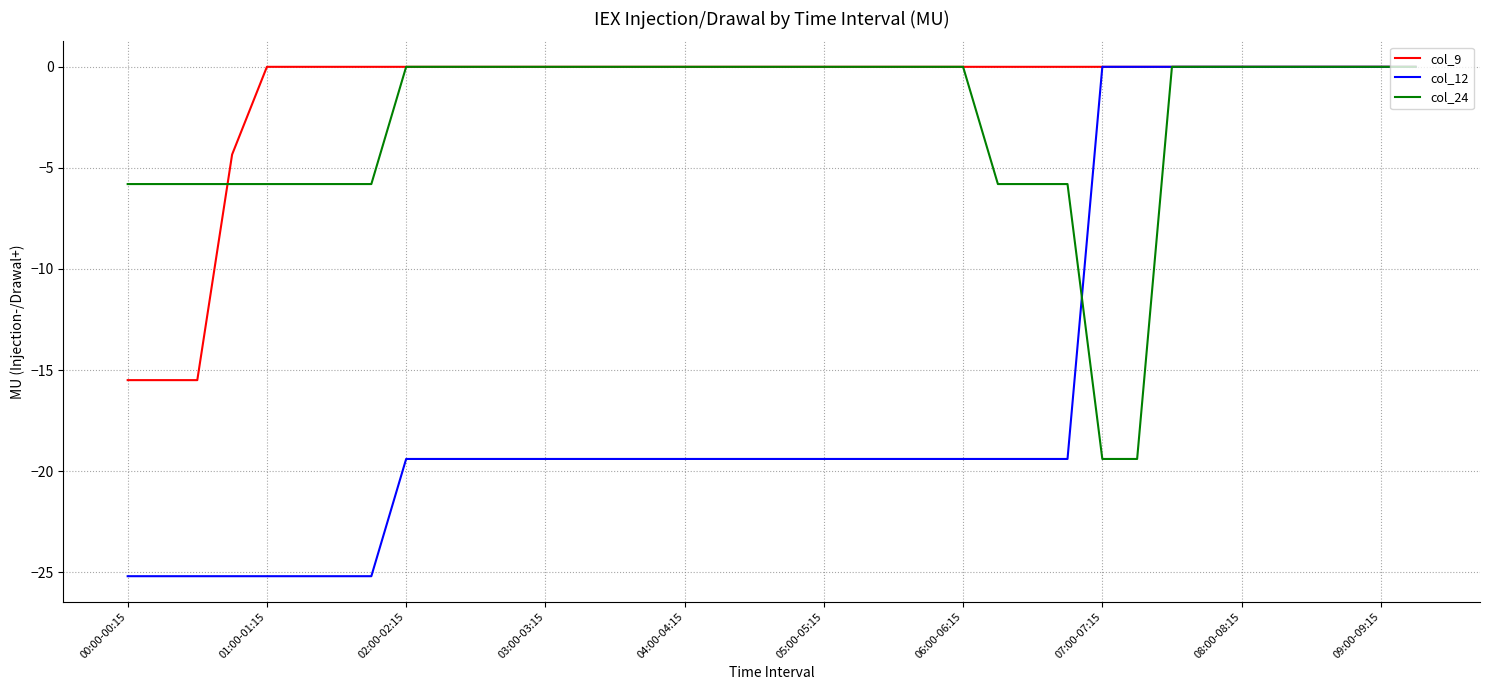

What is the minimum value shown in the chart?

-25.2